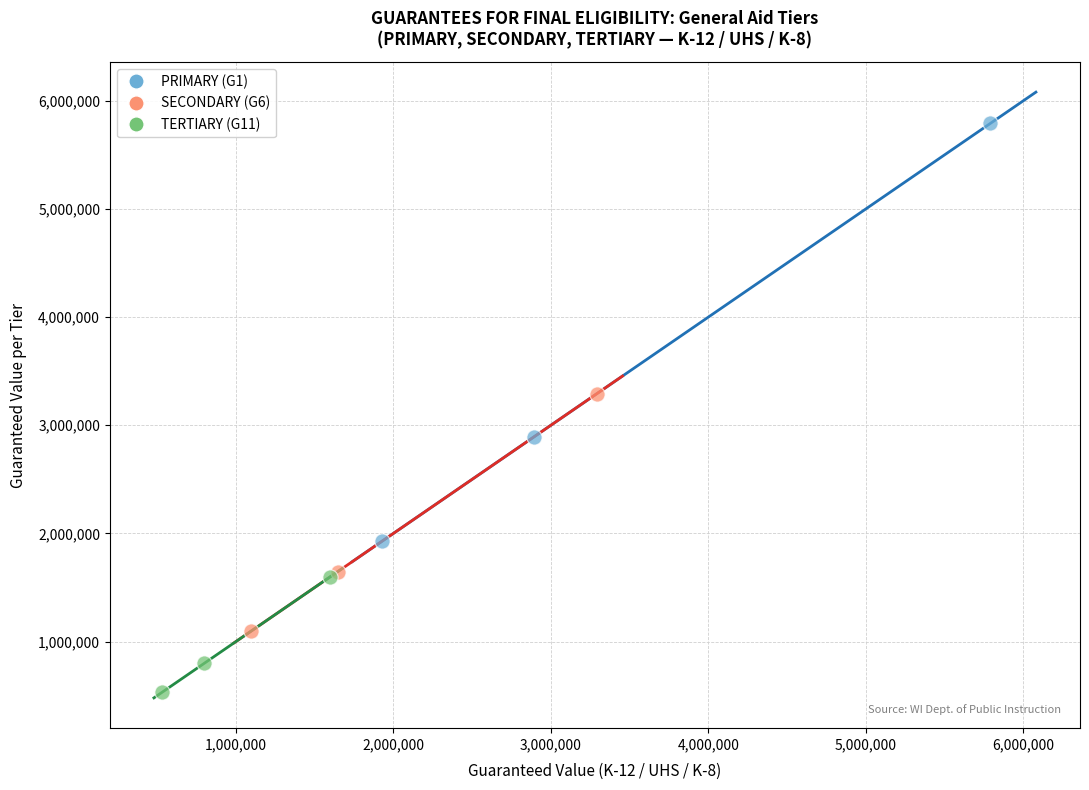

Which series contains the highest Y value?

PRIMARY (G1)